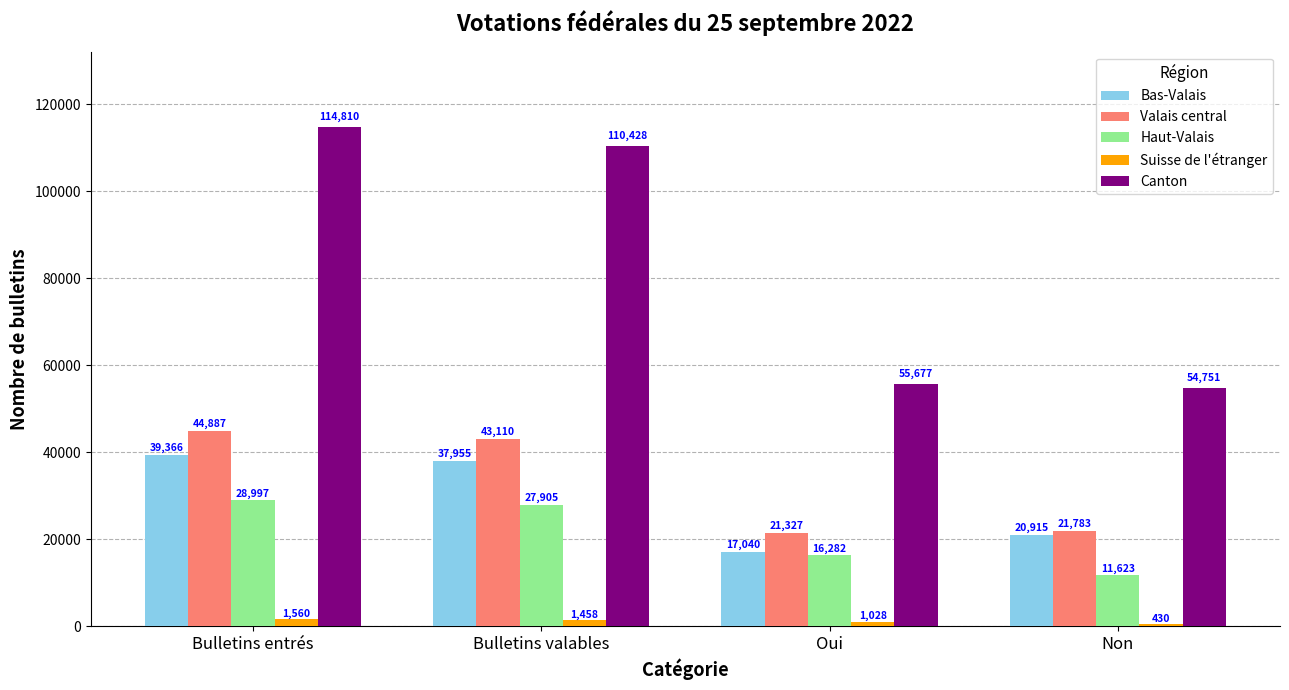

The value of Canton at Non is 54751. True or false?

True